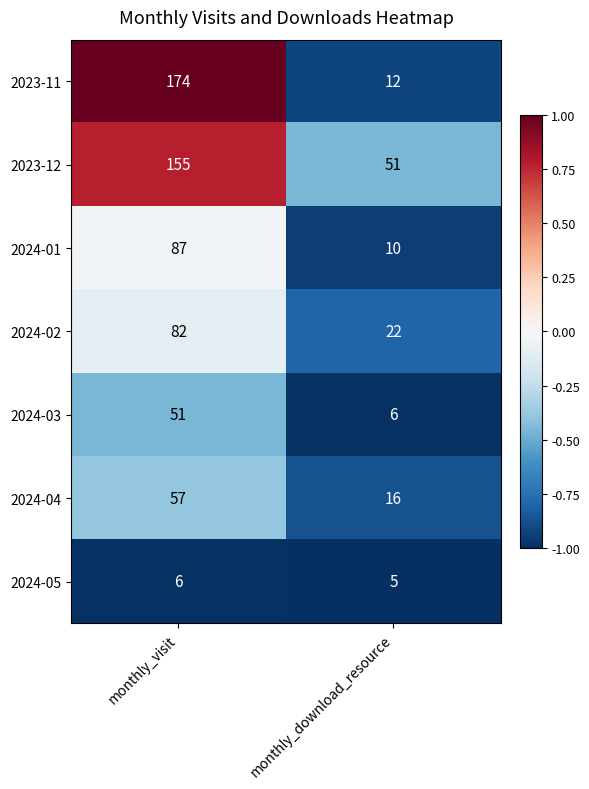

Reading left to right, extract all data points from this chart.

2023-11: monthly_visit=174	monthly_download_resource=12
2023-12: monthly_visit=155	monthly_download_resource=51
2024-01: monthly_visit=87	monthly_download_resource=10
2024-02: monthly_visit=82	monthly_download_resource=22
2024-03: monthly_visit=51	monthly_download_resource=6
2024-04: monthly_visit=57	monthly_download_resource=16
2024-05: monthly_visit=6	monthly_download_resource=5